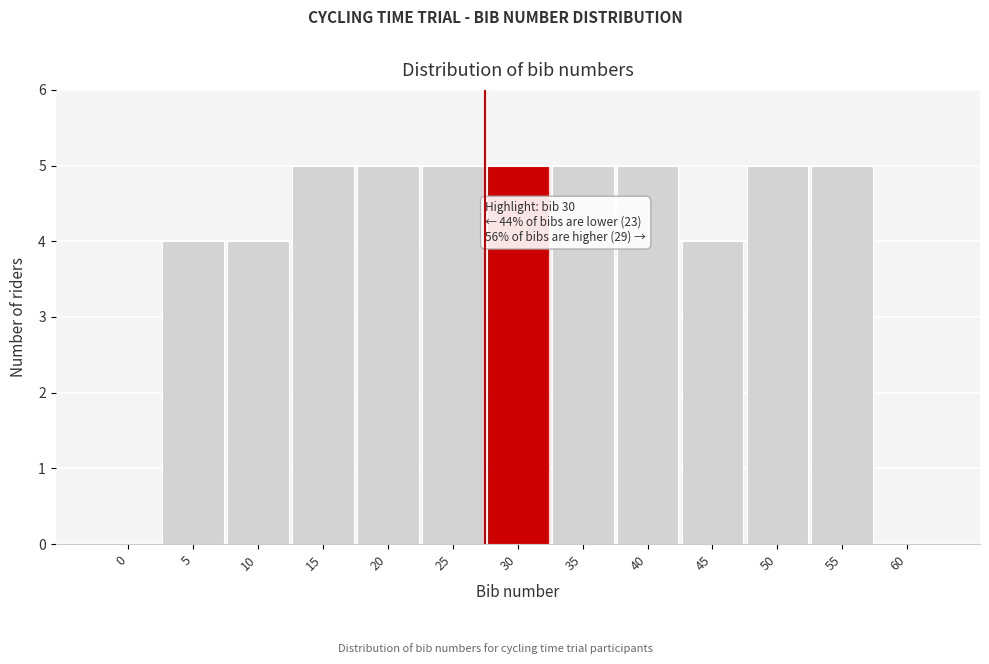

Reading left to right, what are all the values shown in this chart?

0=0	5=4	10=4	15=5	20=5	25=5	30=5	35=5	40=5	45=4	50=5	55=5	60=0